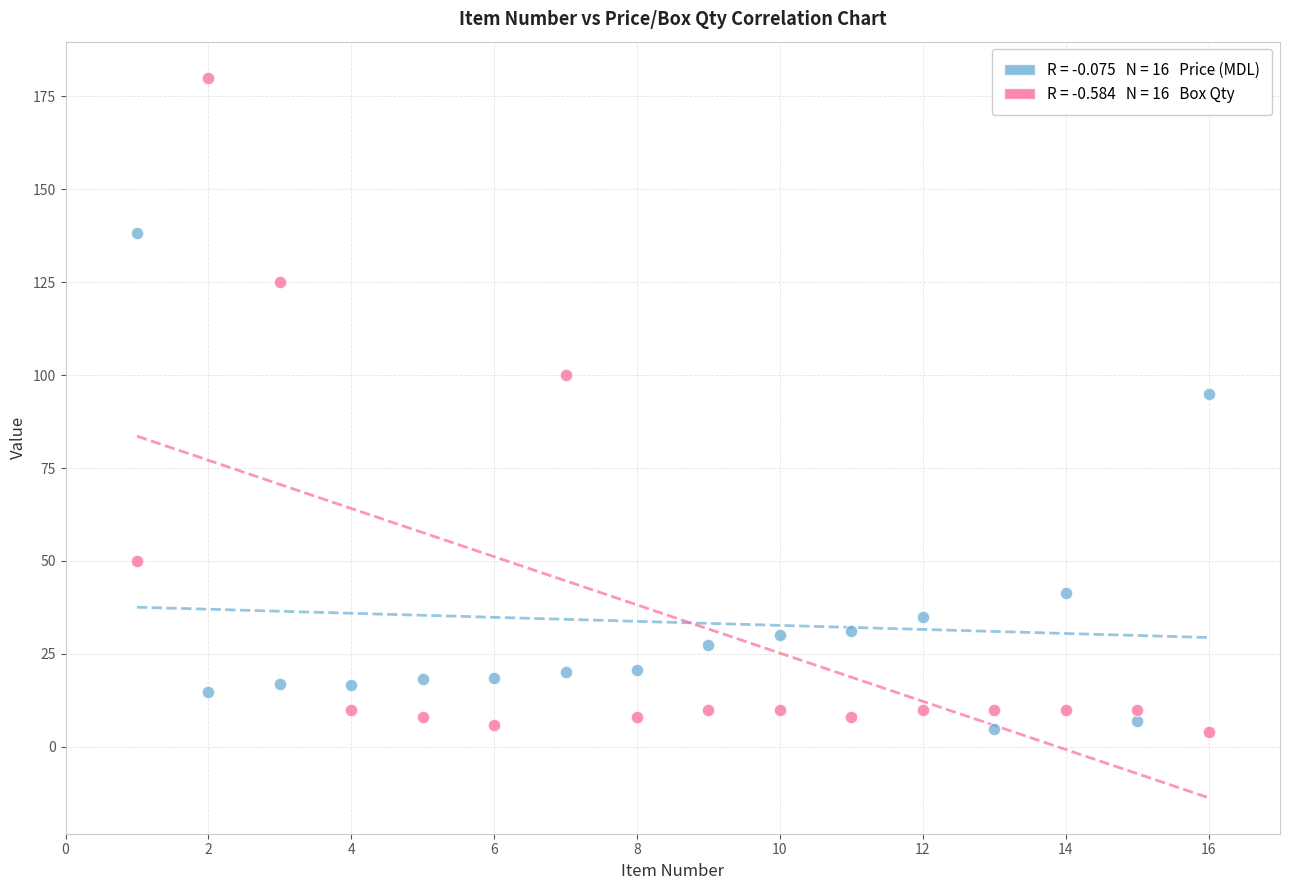

Across all series, what Y value is closest to 92?

95.0